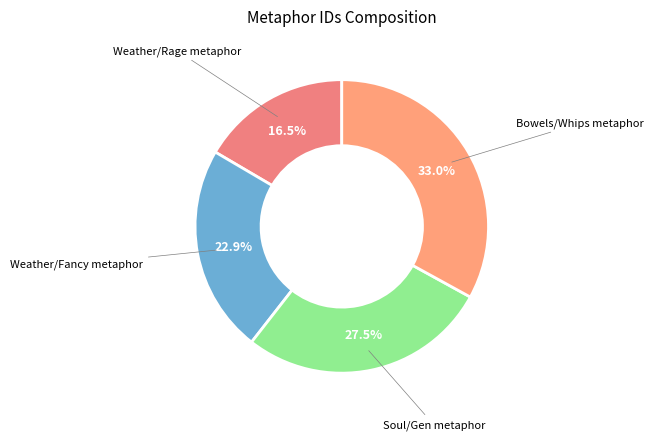

Does Weather/Rage metaphor account for over 50% of the chart?

No